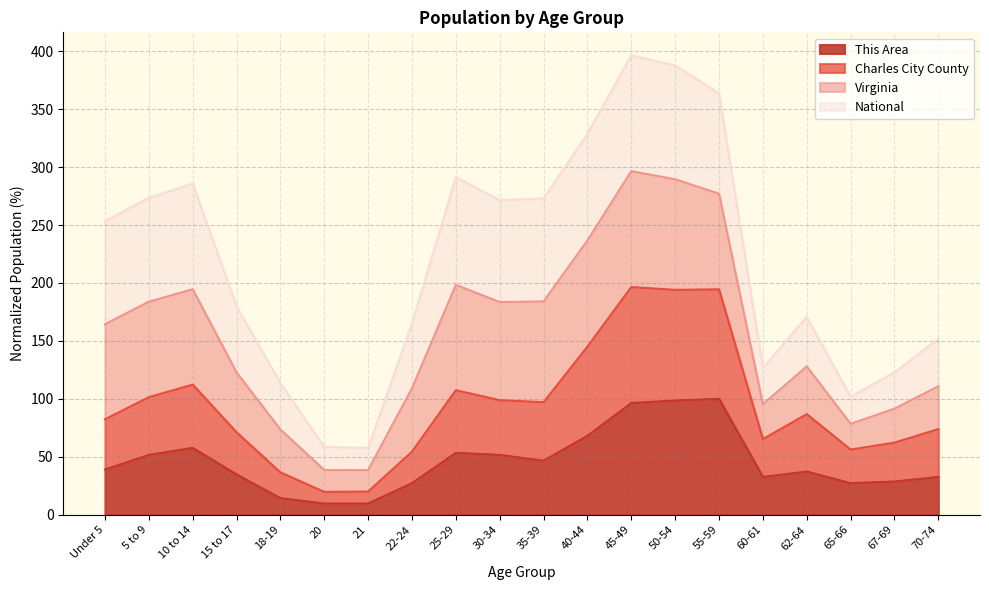

What is the sum of all This Area values?

917.2